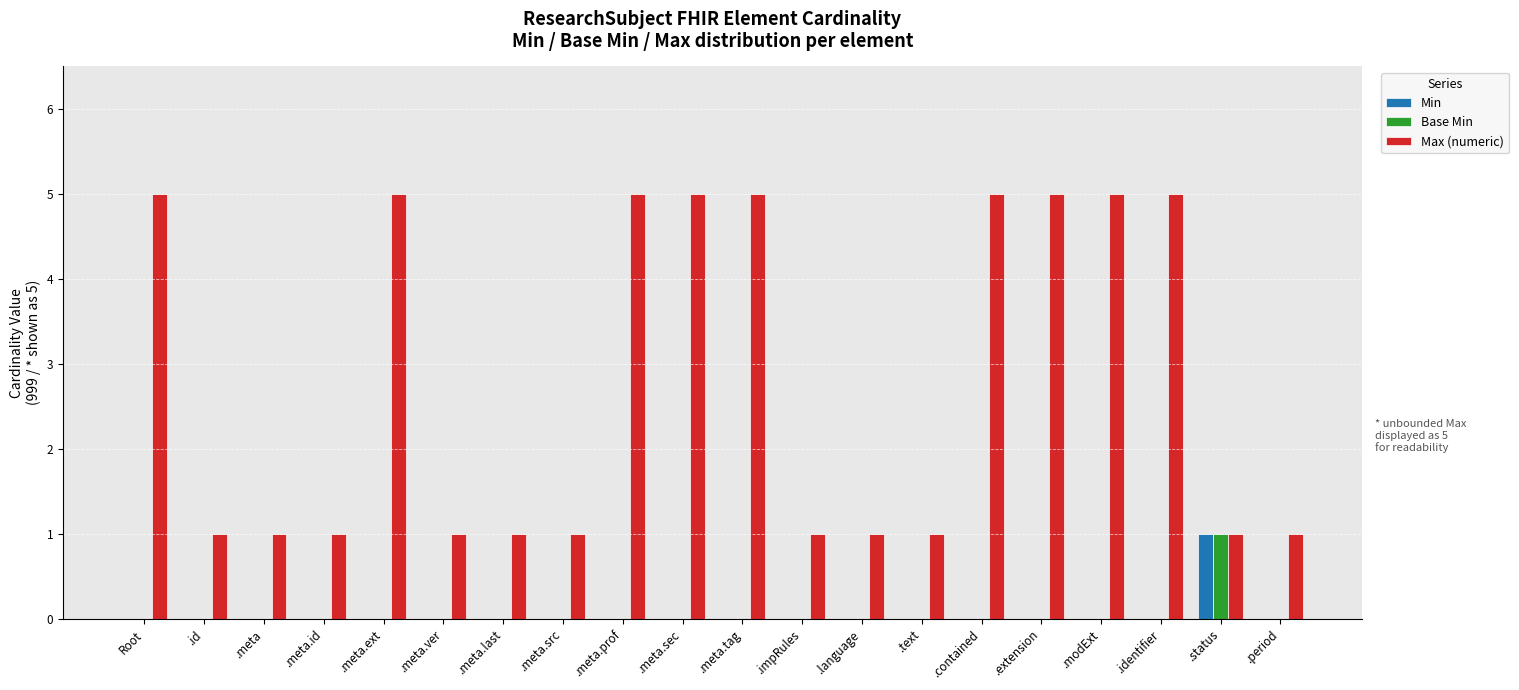

Reading left to right, extract all data points from this chart.

Min: Root=0	.id=0	.meta=0	.meta.id=0	.meta.ext=0	.meta.ver=0	.meta.last=0	.meta.src=0	.meta.prof=0	.meta.sec=0	.meta.tag=0	.impRules=0	.language=0	.text=0	.contained=0	.extension=0	.modExt=0	.identifier=0	.status=1	.period=0
Base Min: Root=0	.id=0	.meta=0	.meta.id=0	.meta.ext=0	.meta.ver=0	.meta.last=0	.meta.src=0	.meta.prof=0	.meta.sec=0	.meta.tag=0	.impRules=0	.language=0	.text=0	.contained=0	.extension=0	.modExt=0	.identifier=0	.status=1	.period=0
Max (numeric): Root=5	.id=1	.meta=1	.meta.id=1	.meta.ext=5	.meta.ver=1	.meta.last=1	.meta.src=1	.meta.prof=5	.meta.sec=5	.meta.tag=5	.impRules=1	.language=1	.text=1	.contained=5	.extension=5	.modExt=5	.identifier=5	.status=1	.period=1